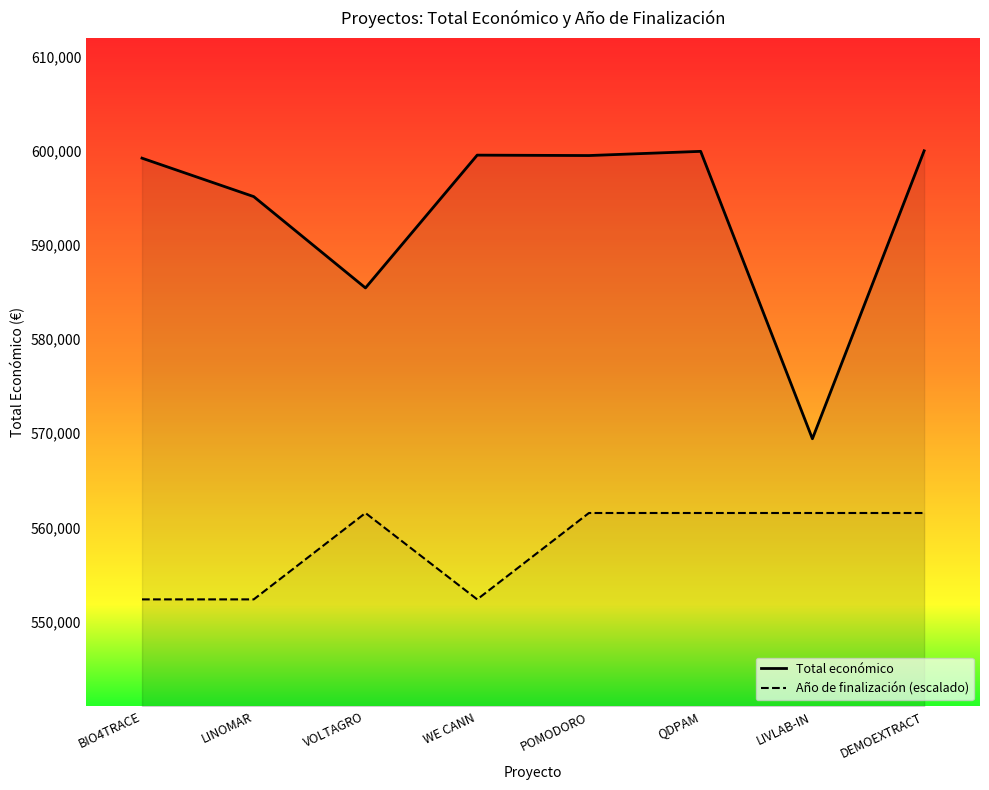

Which series changed the most between LINOMAR and VOLTAGRO?

Total económico